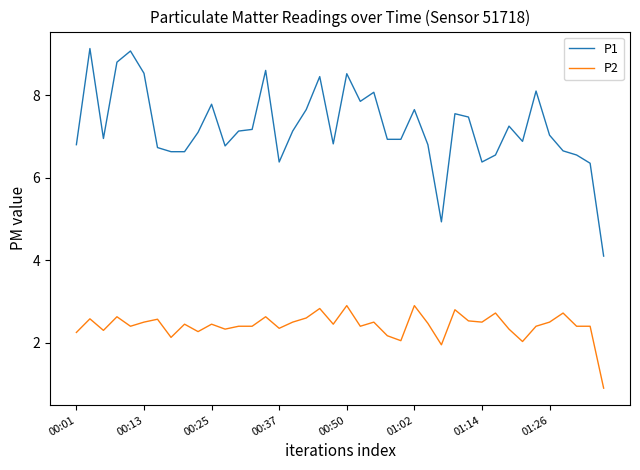

Rank the series by their maximum value, from lowest to highest.

P2, P1